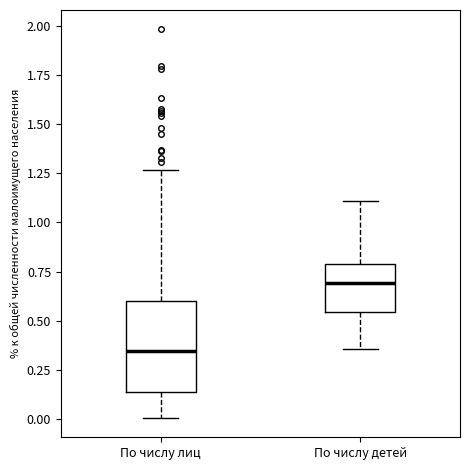

Where is the upper edge of the box for По числу лиц on the y-axis? The values are not printed on the chart, so give them approximately, as read against the axis.

0.60